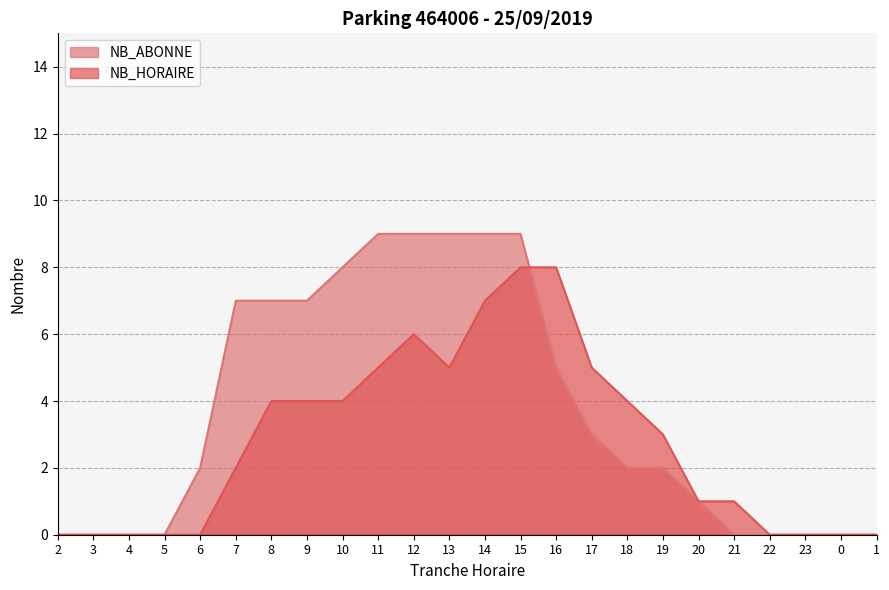

Which category has the highest value in the NB_HORAIRE series?

15